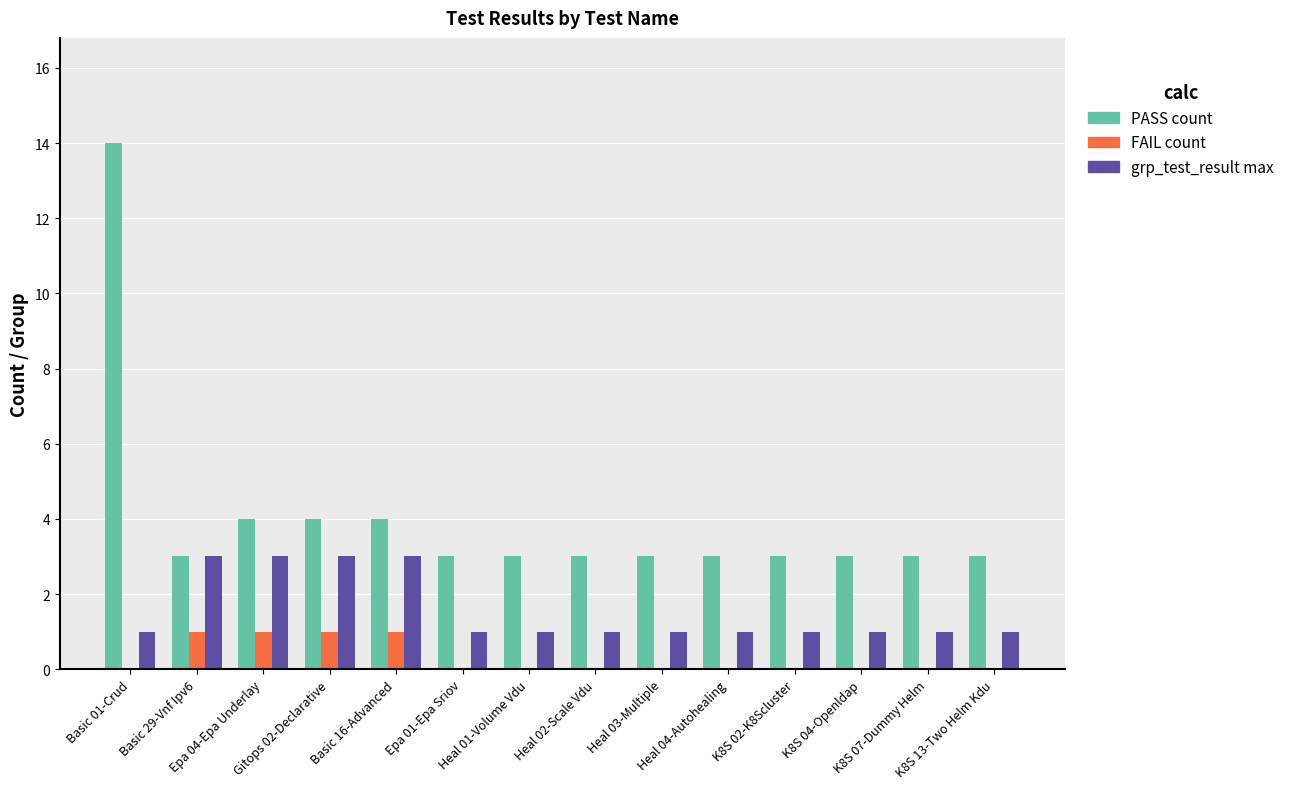

What is the maximum value shown in the chart?

14